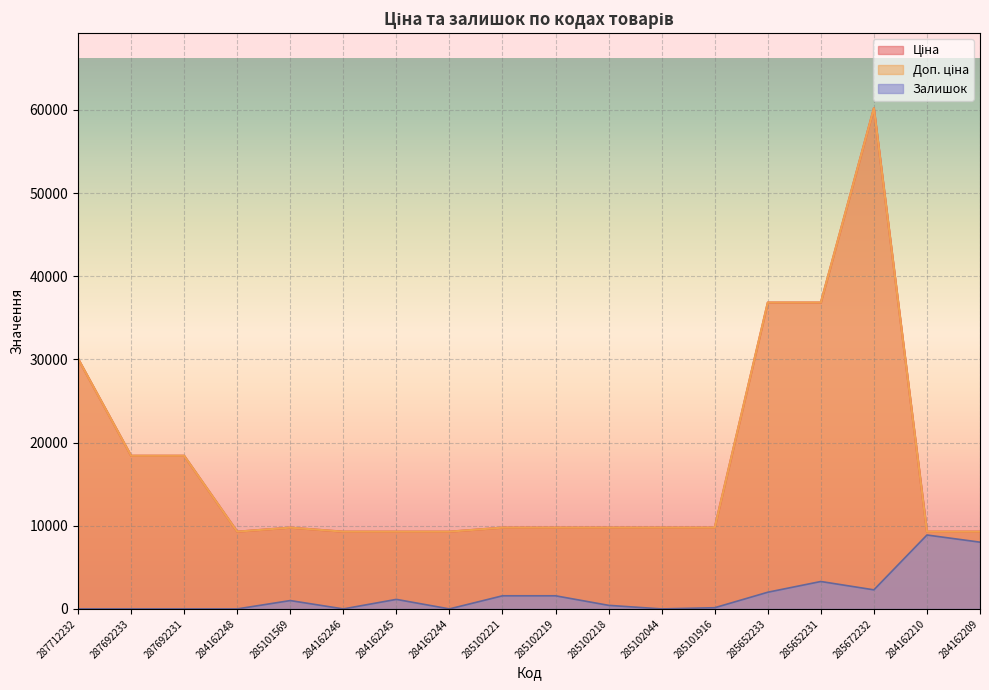

At which label does Ціна reach its peak?

285672232